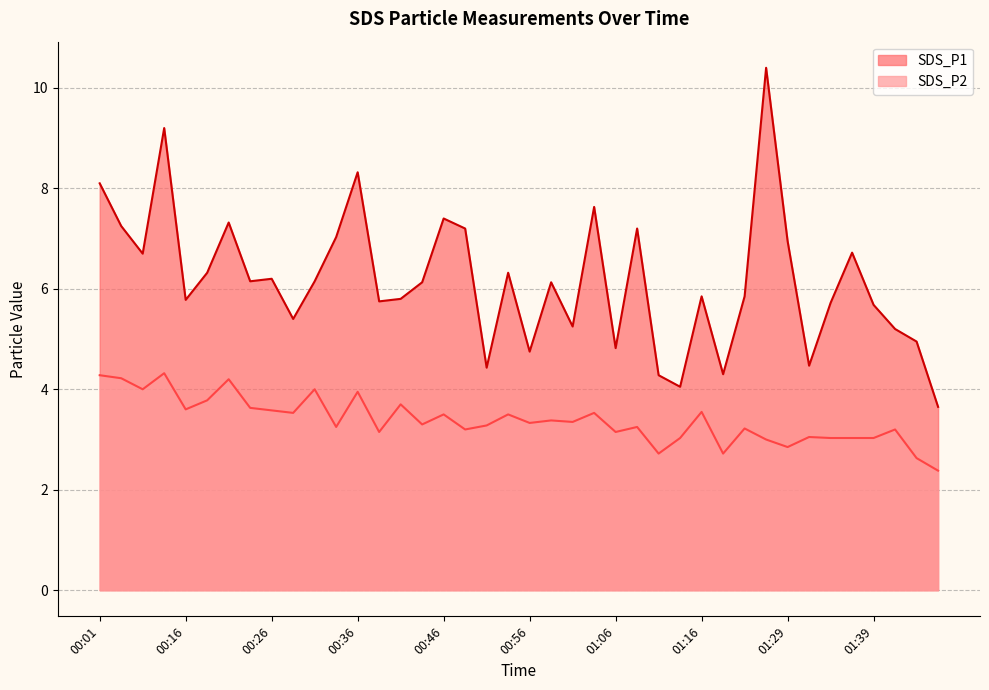

True or false: SDS_P2 and SDS_P1 intersect in this chart.

False